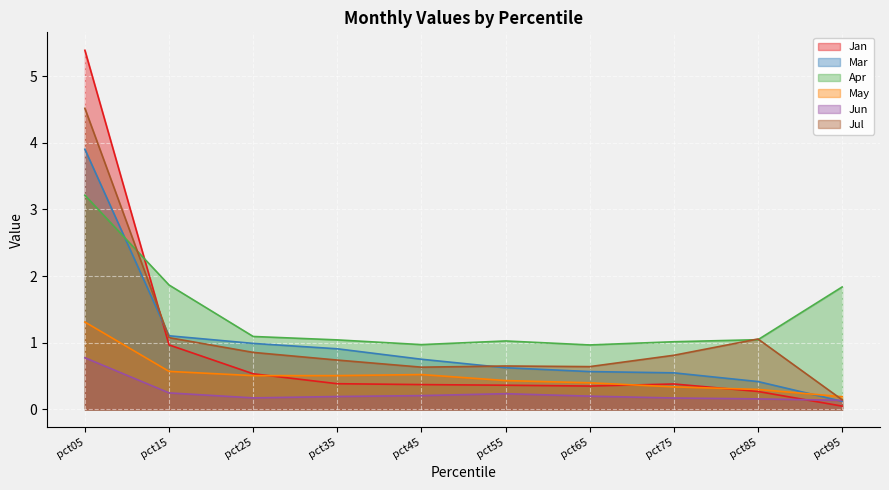

Does the chart display data point markers on the line(s)?

No